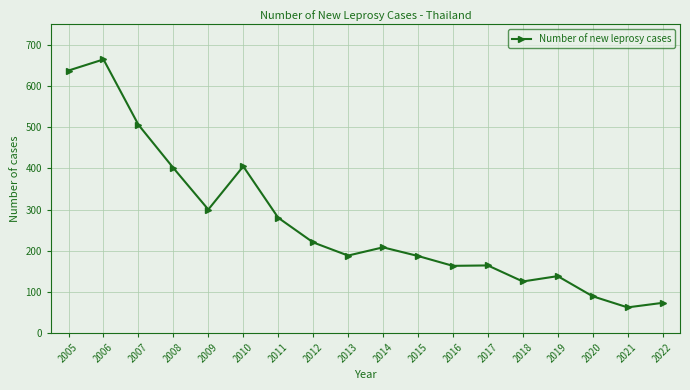

What is the ratio of the value at 2020 to the value at 2022?

1.2